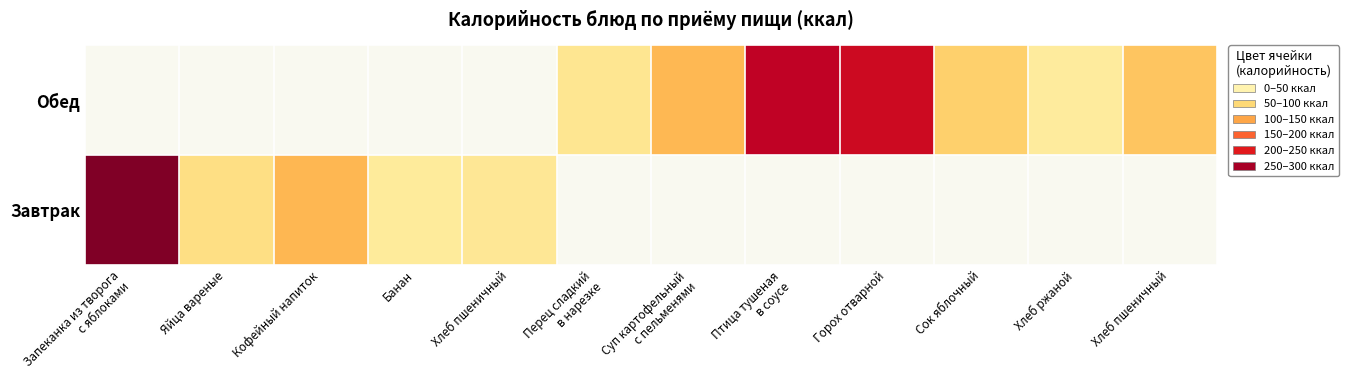

The value of Завтрак at Хлеб пшеничный is 47.4. True or false?

True